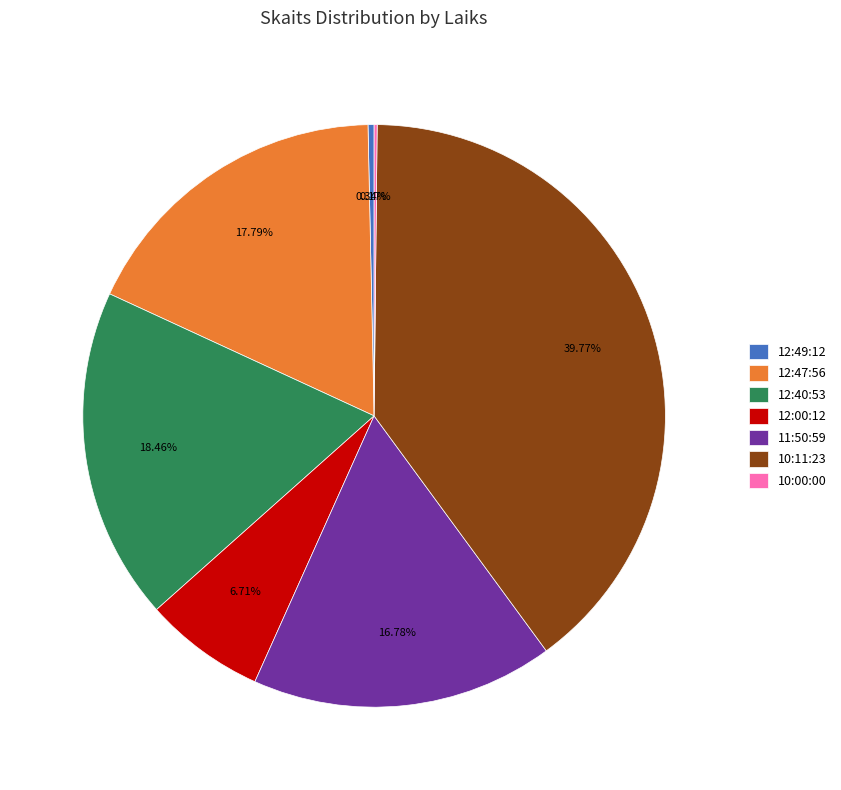

Do 12:00:12 and 12:40:53 together represent more than half of the pie?

No